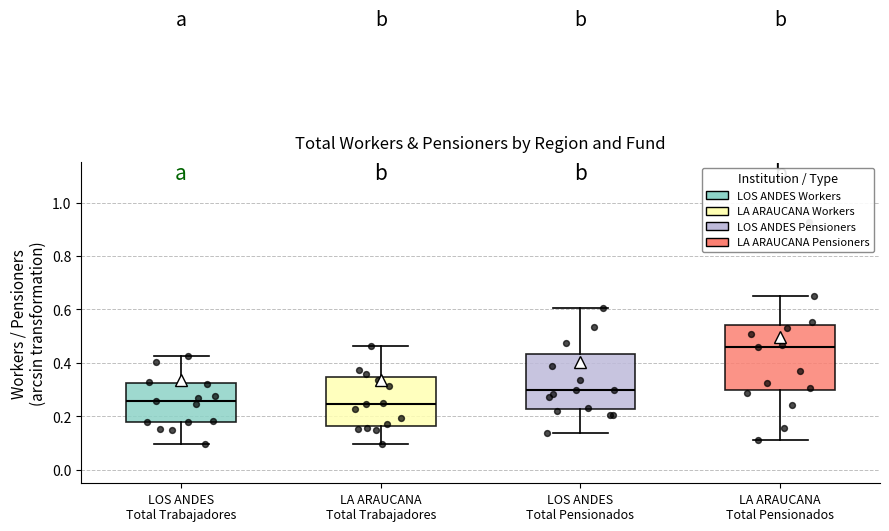

Reading left to right, transcribe this box plot: for each box, give where its median line is, the range the box spans, and where its two whiskers end, as read against the y-axis. The values are not printed on the chart, so give them approximately, as read against the axis.

LOS ANDES Total Trabajadores: median 0.26, box 0.18 to 0.32, whiskers 0.10 to 0.42
LA ARAUCANA Total Trabajadores: median 0.24, box 0.16 to 0.34, whiskers 0.10 to 0.46
LOS ANDES Total Pensionados: median 0.30, box 0.22 to 0.44, whiskers 0.14 to 0.60
LA ARAUCANA Total Pensionados: median 0.46, box 0.30 to 0.54, whiskers 0.12 to 0.66